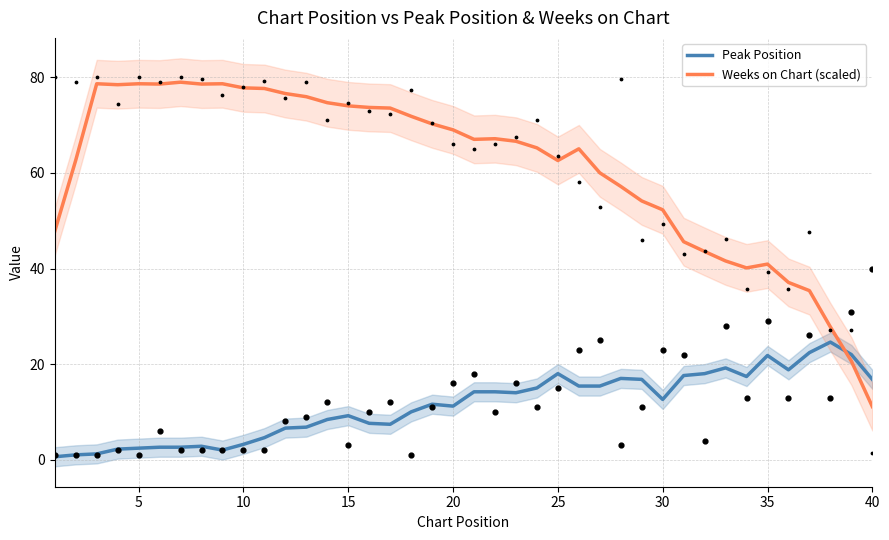

Which series has the largest total across all categories?

Weeks on Chart (scaled)